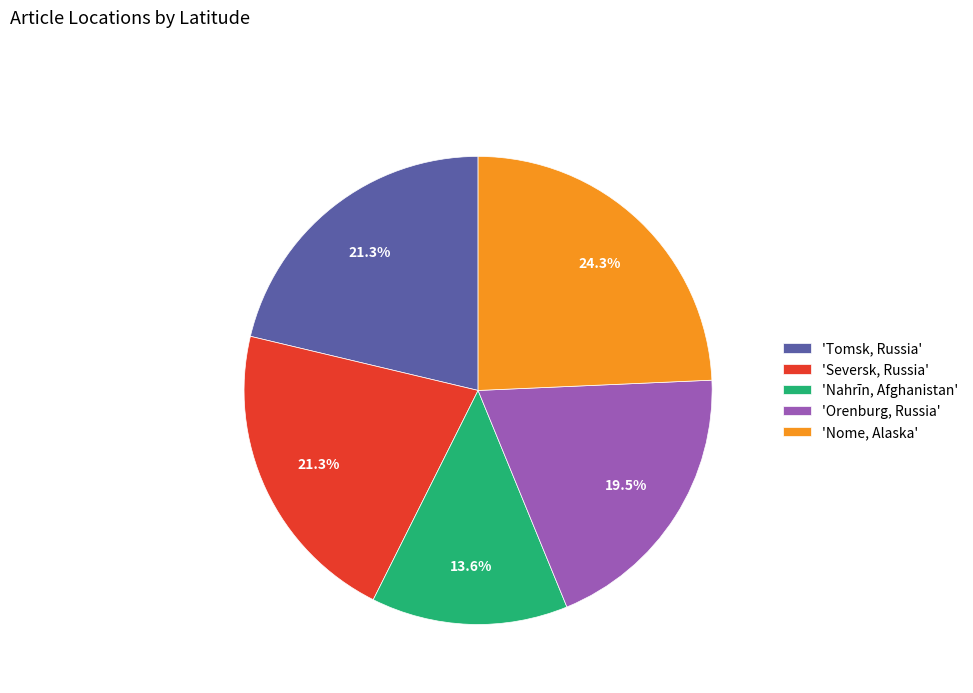

Combined, do 'Orenburg, Russia' and 'Nome, Alaska' account for over 50%?

No